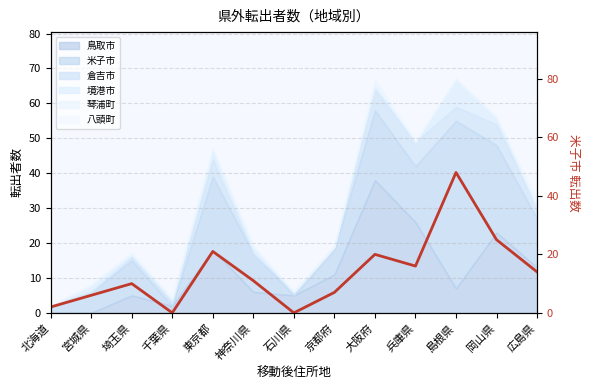

At which category does the data reach its first local peak?

埼玉県